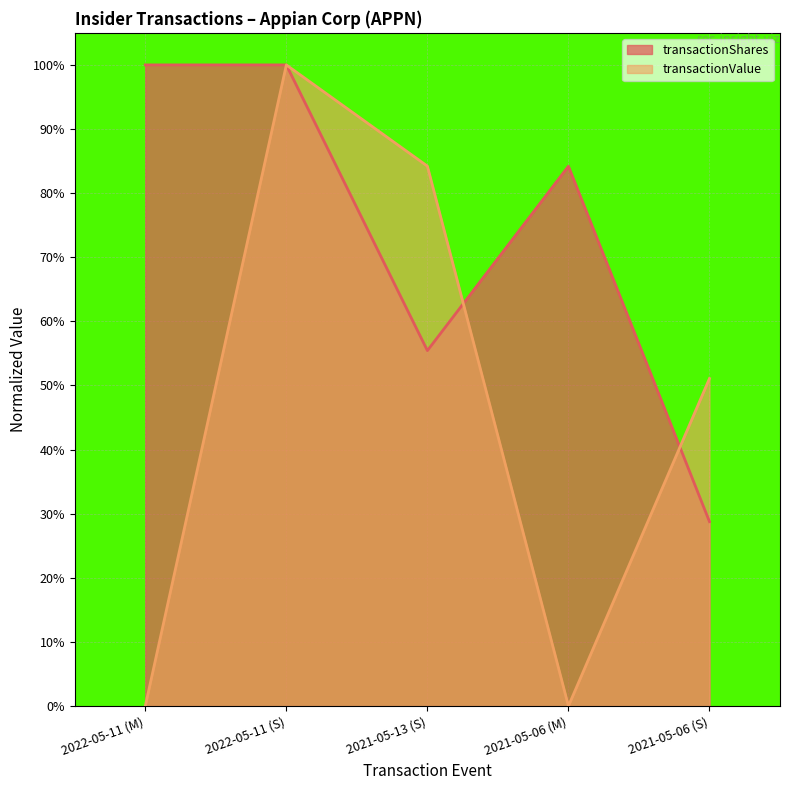

What is the label of the 1st point from the right?

2021-05-06 (S)